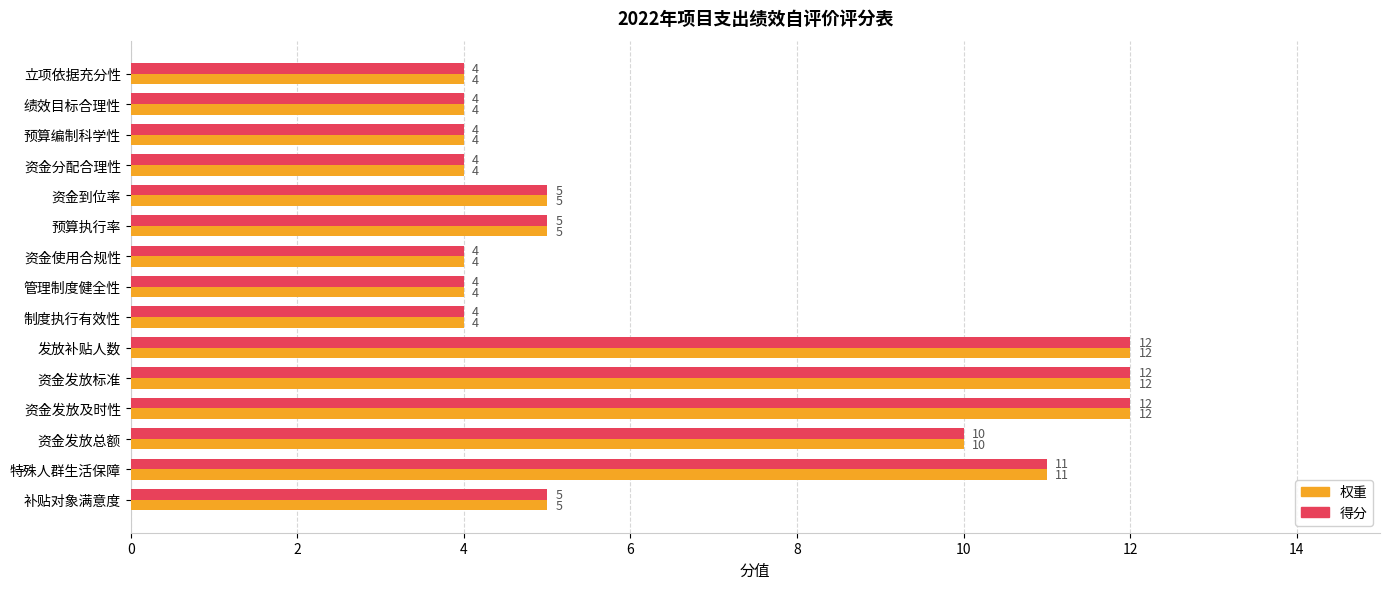

What value does the 权重 series have at 绩效目标合理性?

4